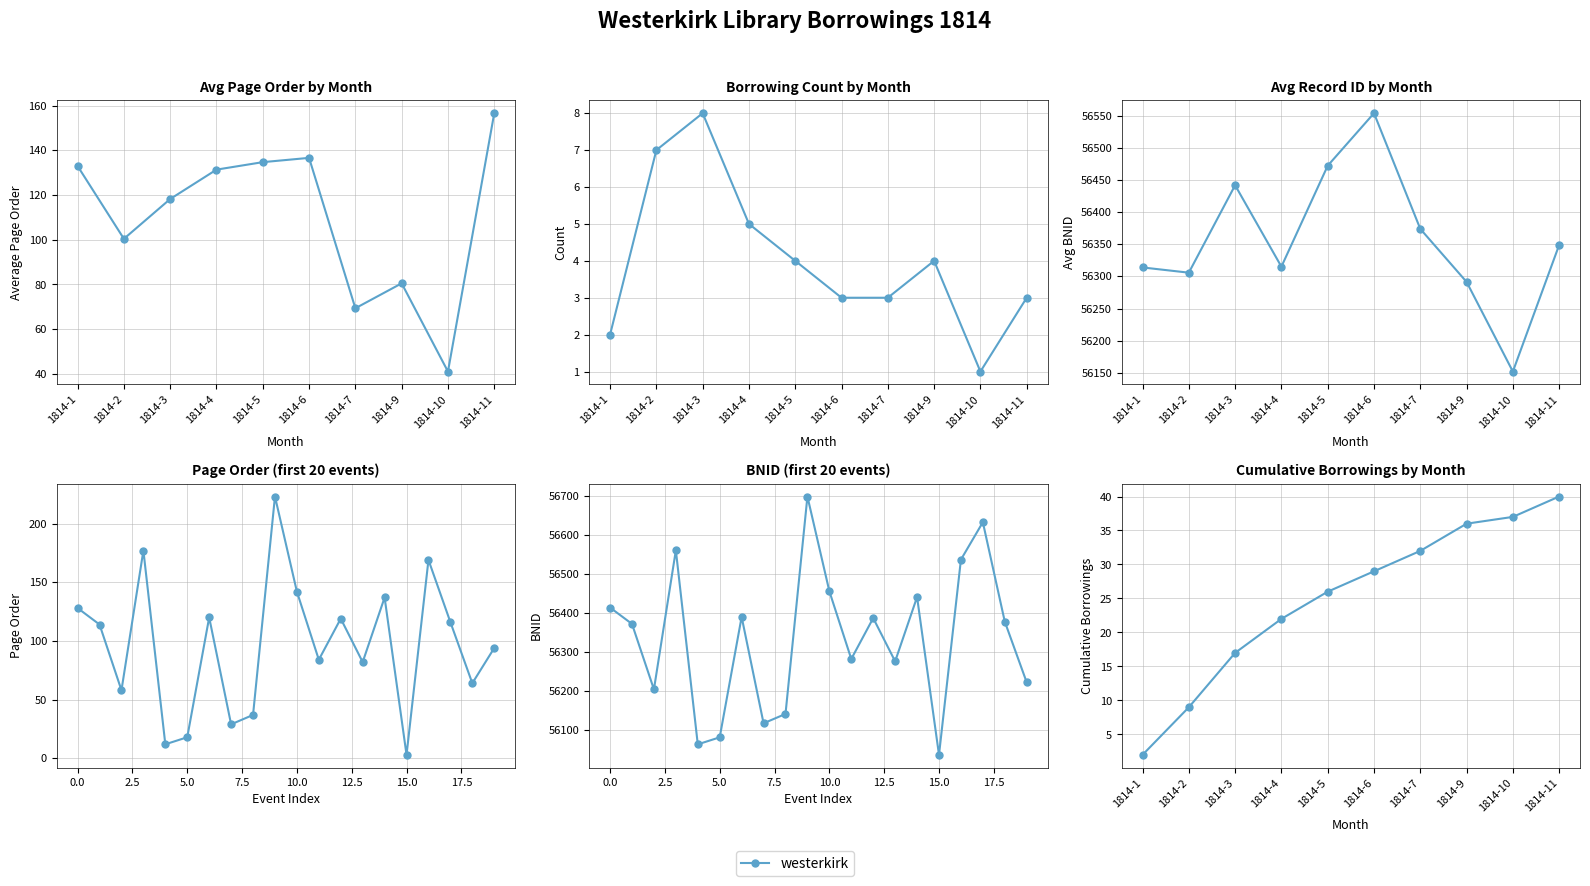

How many values are below 29?

5